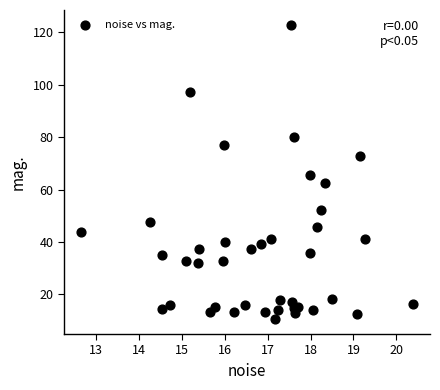

What is the range of X values (max minus min)?

7.8